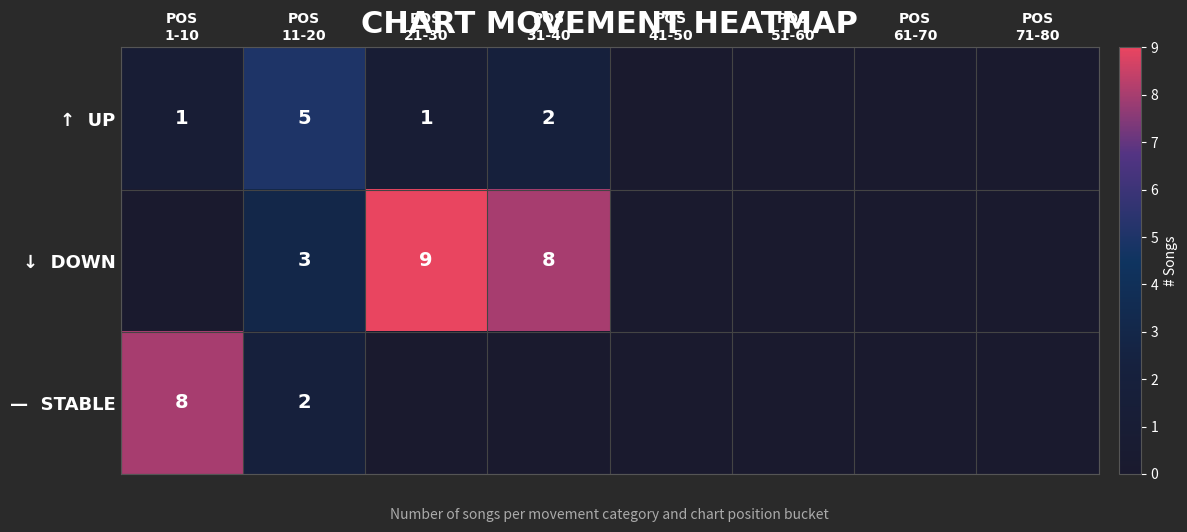

True or false: ↓ DOWN has a value of 0 at POS 61-70.

True